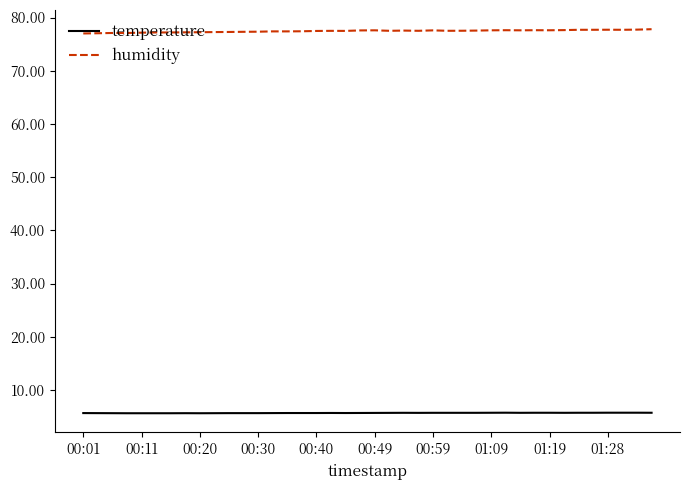

True or false: temperature and humidity intersect in this chart.

False